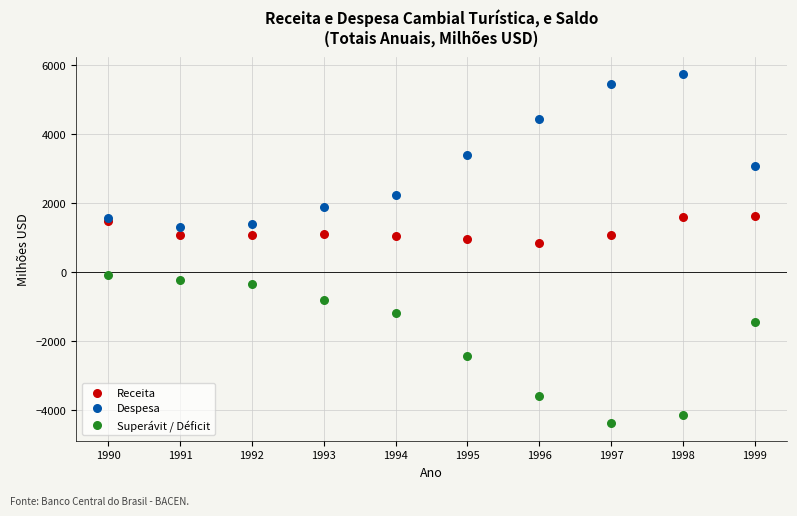

Which series contains the highest Y value?

Despesa